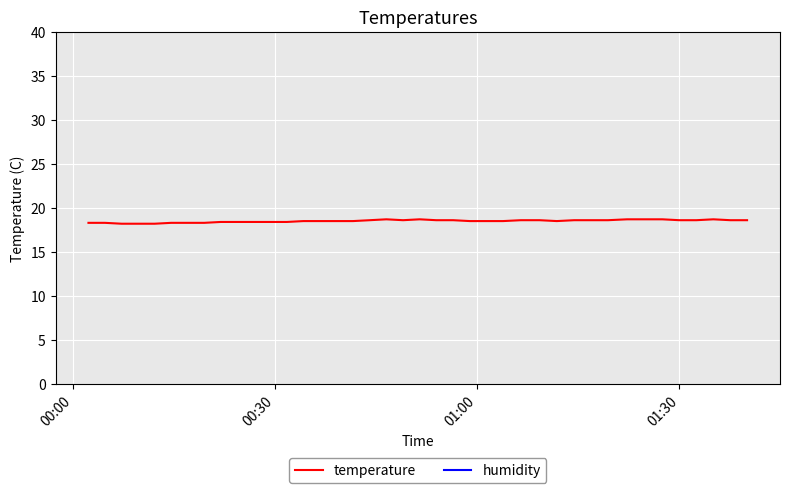

What is the sum of all temperature values?

740.1